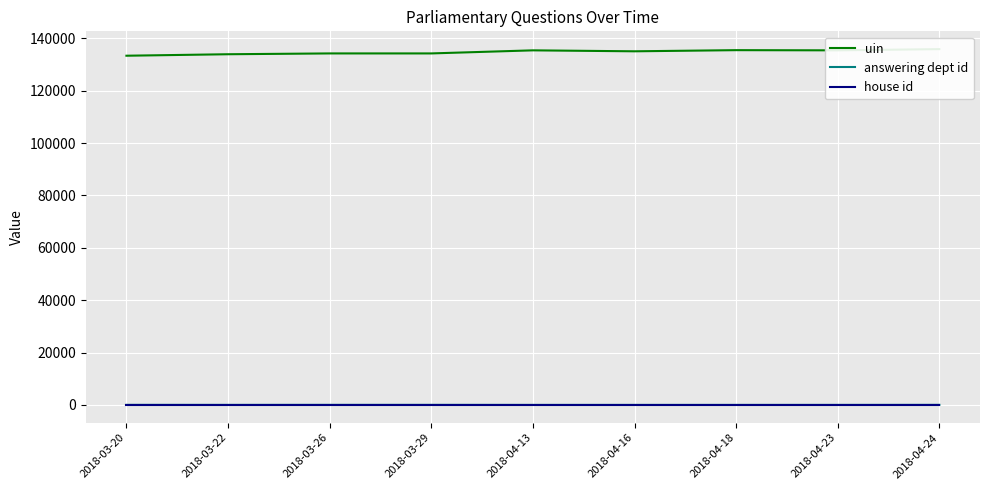

What position from the left is 2018-04-24?

9